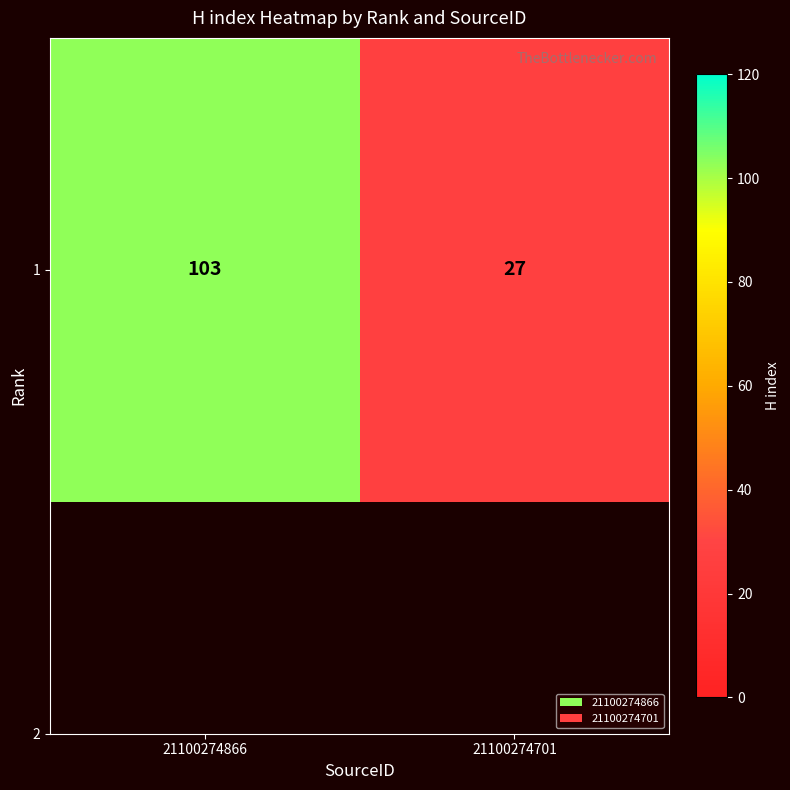

Which label corresponds to the smallest value in the chart?

21100274701